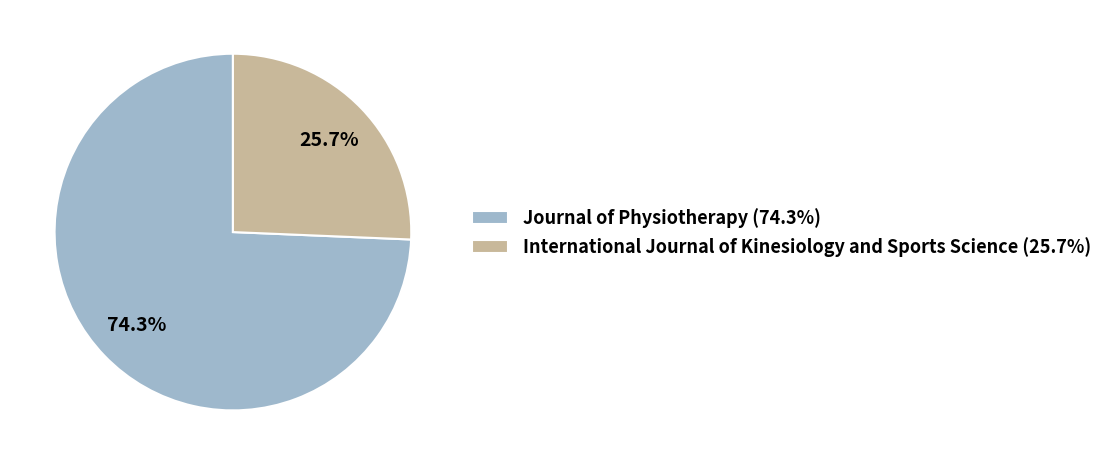

Rank the categories by value from highest to lowest.

Journal of Physiotherapy, International Journal of Kinesiology and Sports Science